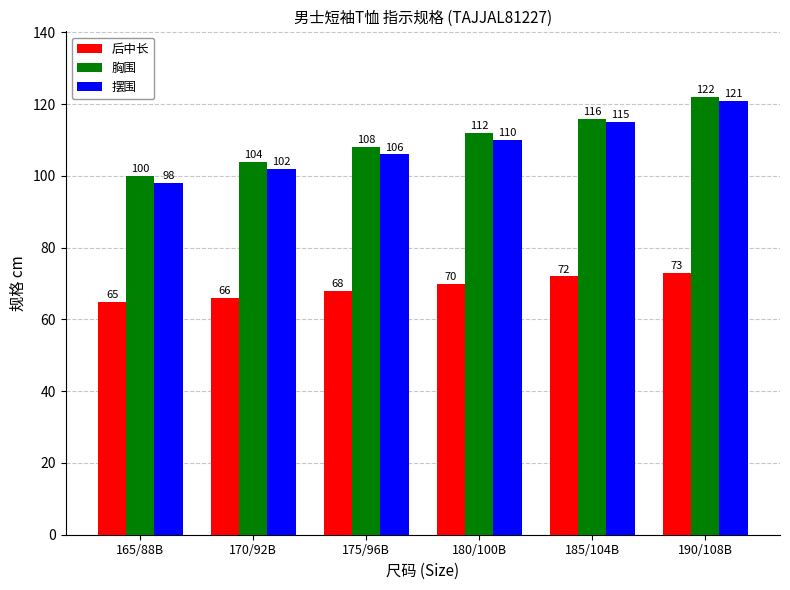

Reading left to right, what are all the values shown in this chart?

后中长: 165/88B=65	170/92B=66	175/96B=68	180/100B=70	185/104B=72	190/108B=73
胸围: 165/88B=100	170/92B=104	175/96B=108	180/100B=112	185/104B=116	190/108B=122
摆围: 165/88B=98	170/92B=102	175/96B=106	180/100B=110	185/104B=115	190/108B=121